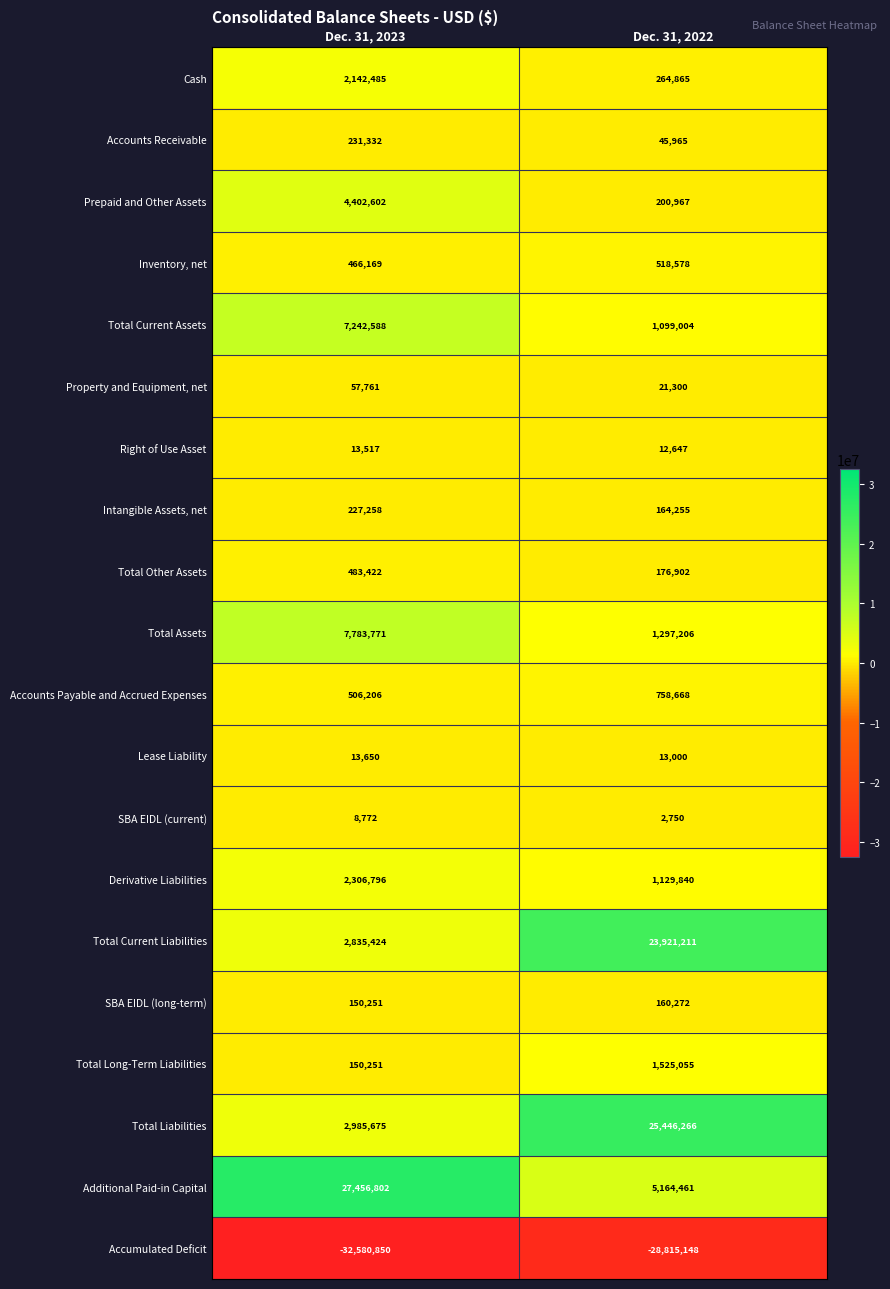

Read the Lease Liability value at Dec. 31, 2023.

13650